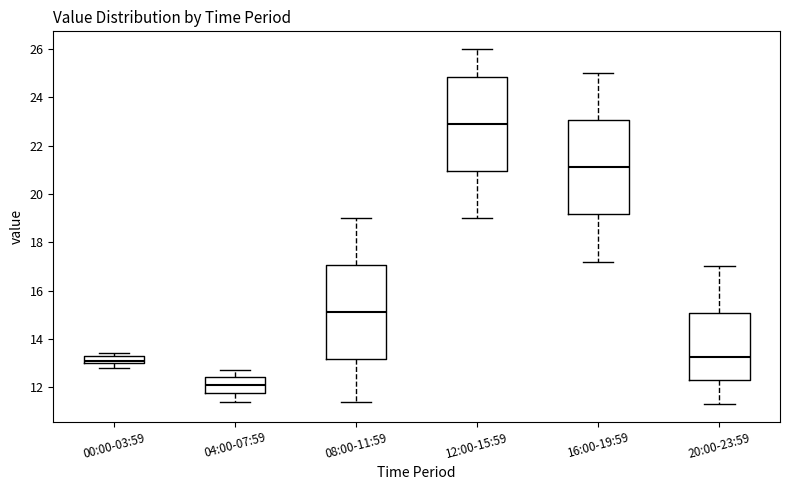

Where is the upper edge of the box for 16:00-19:59 on the y-axis? The values are not printed on the chart, so give them approximately, as read against the axis.

23.0